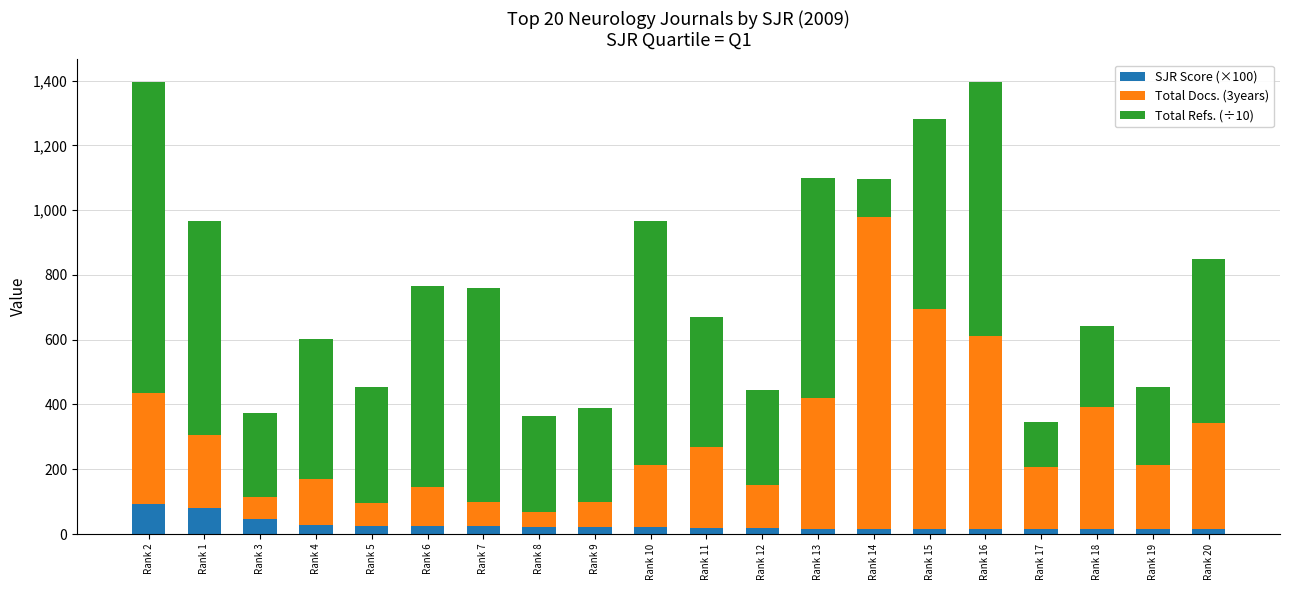

At which category is the sum across all series the highest?

Rank 2